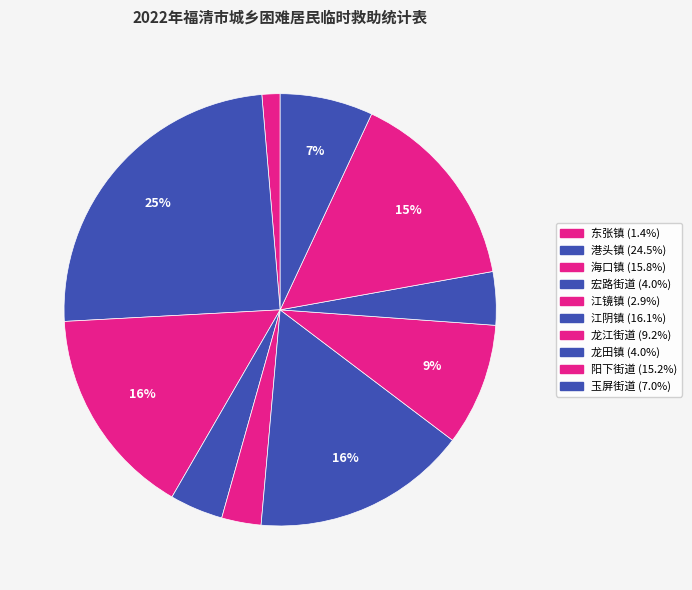

To the nearest percent, what is the combined percentage of 港头镇 and 东张镇?

26%